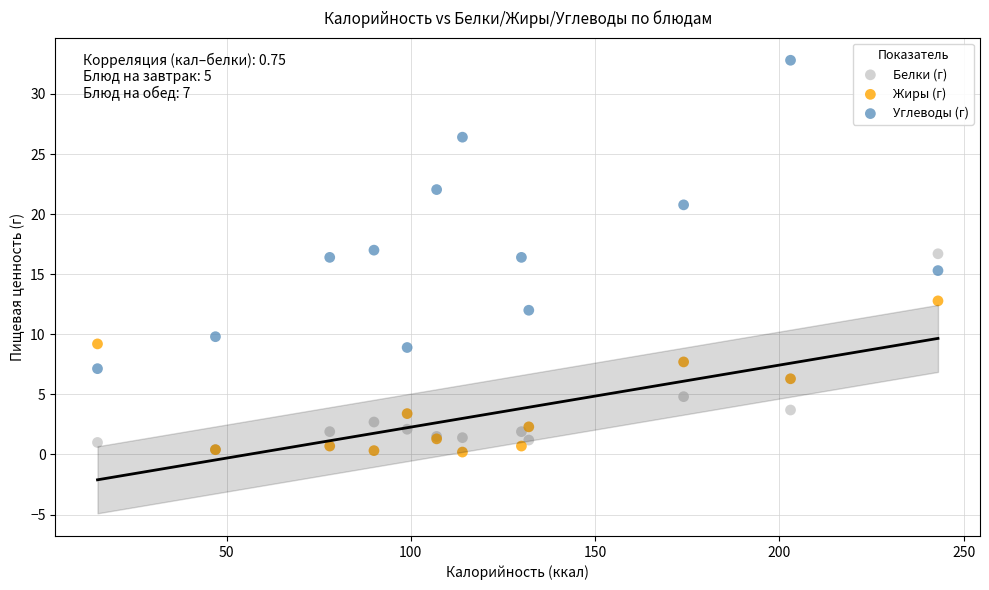

Which series contains the highest Y value?

Углеводы (г)